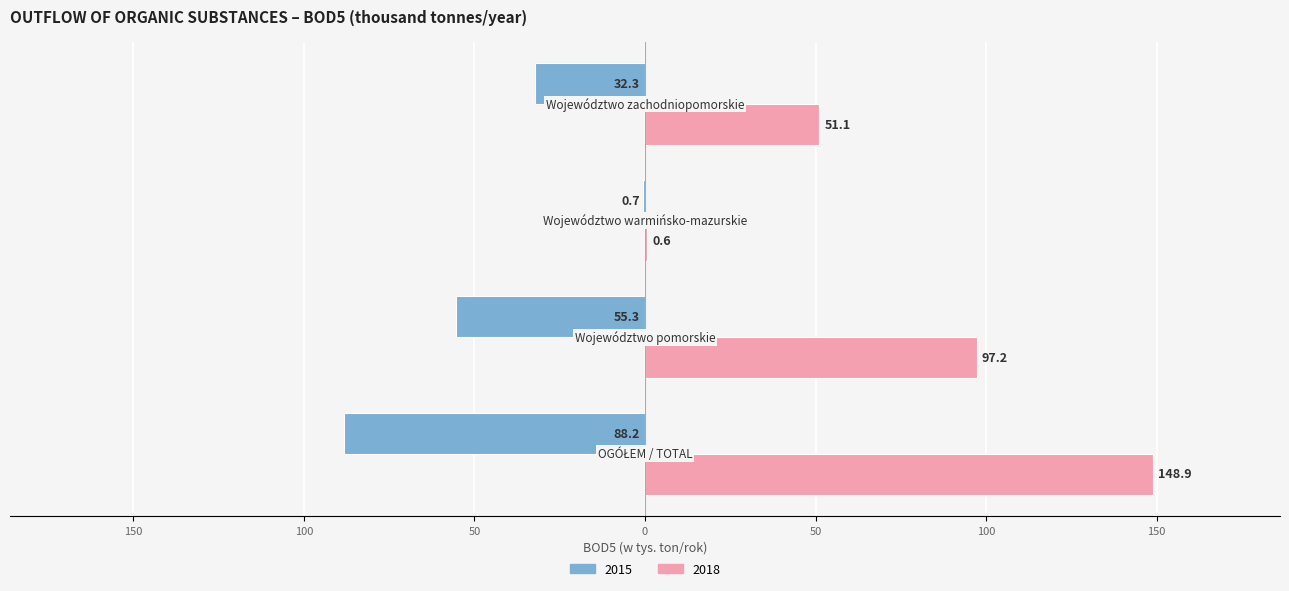

What are all the series names shown in the legend?

2015, 2018